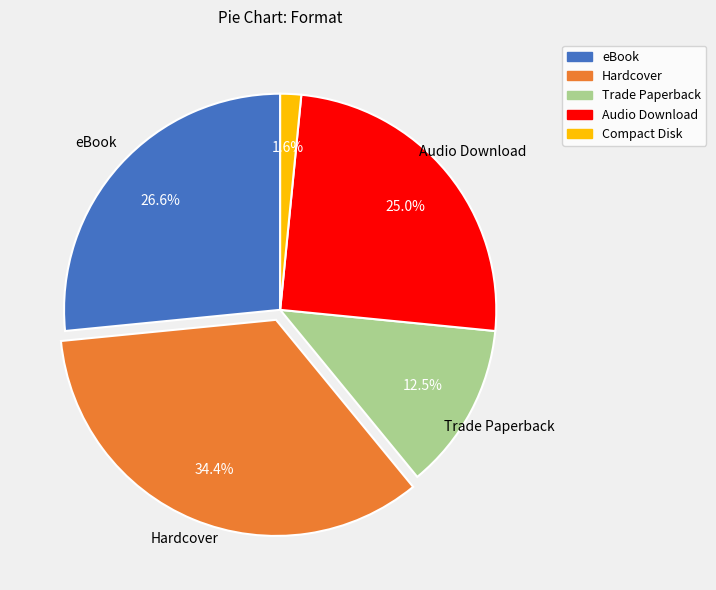

Combined, do Trade Paperback and Compact Disk account for over 50%?

No